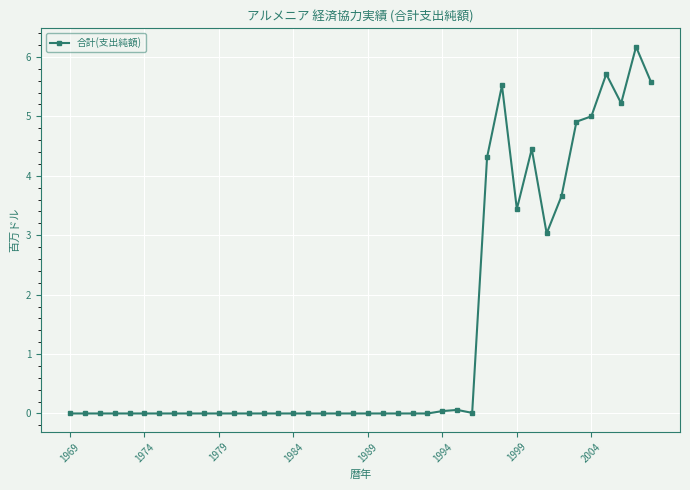

What is the greatest value displayed?

6.2